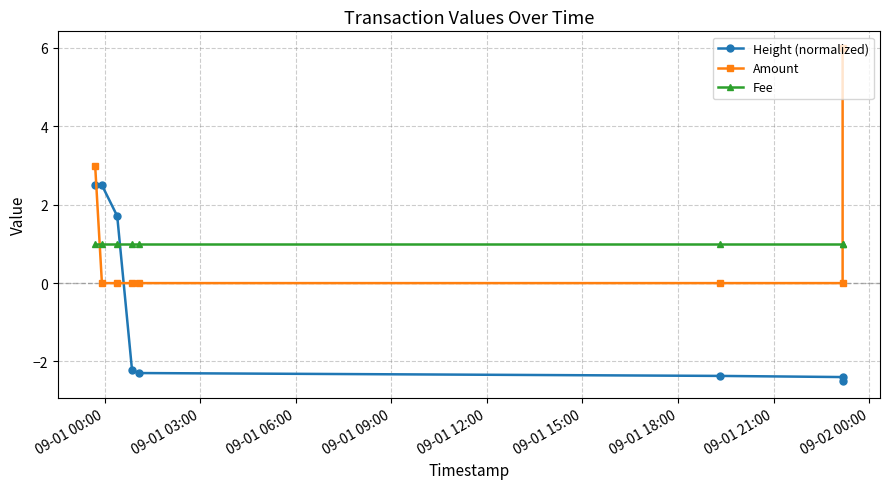

Is it true that Height (normalized) equals 2.5 at 09-01 00:00?

True